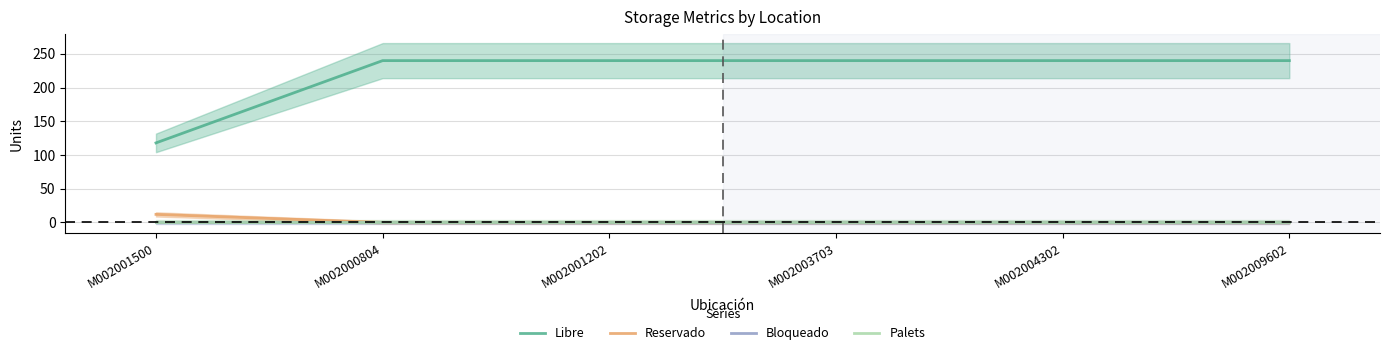

Is it true that Palets equals 1 at M002009602?

True